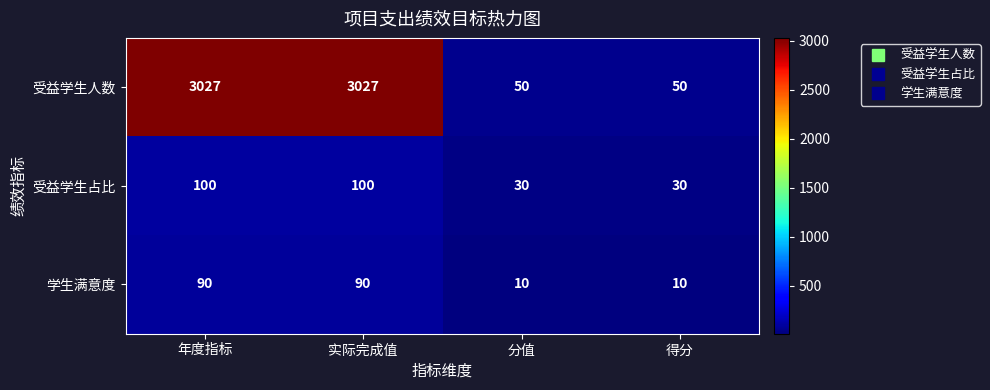

Reading right to left, what are all the values shown in this chart?

受益学生人数: 得分=50	分值=50	实际完成值=3027	年度指标=3027
受益学生占比: 得分=30	分值=30	实际完成值=100	年度指标=100
学生满意度: 得分=10	分值=10	实际完成值=90	年度指标=90